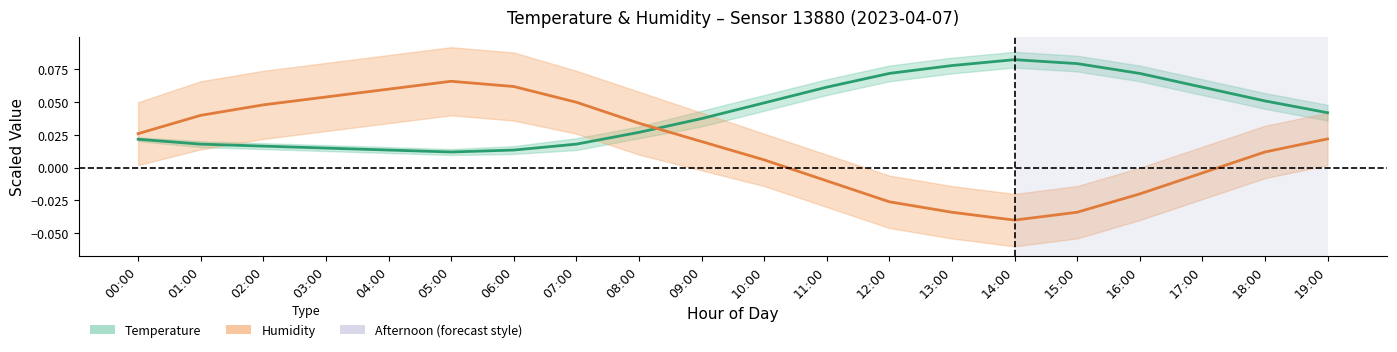

At which category does Humidity reach its first local peak?

05:00